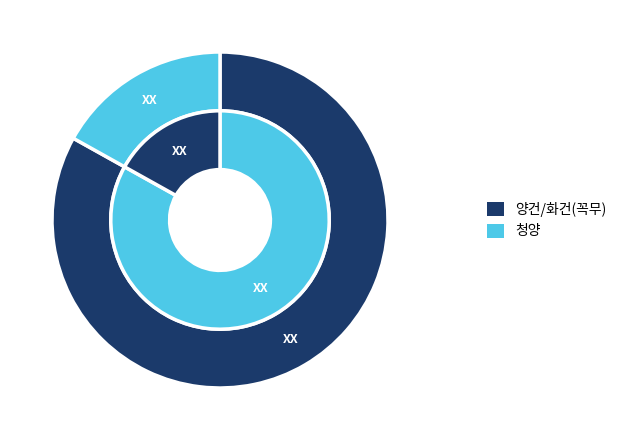

Which has a higher value, 청양 or 화건?

청양